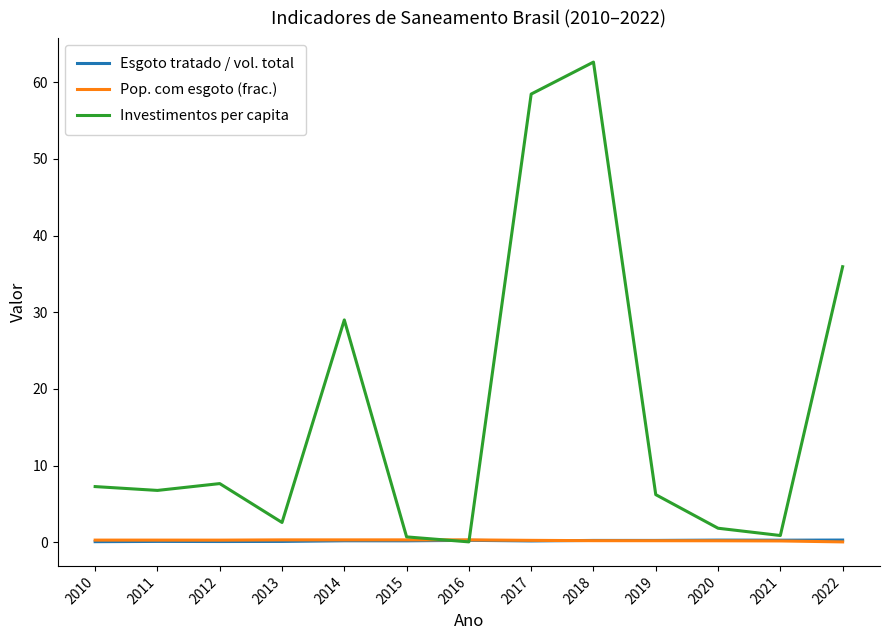

True or false: Investimentos per capita has a value of 29.0 at 2014.

True